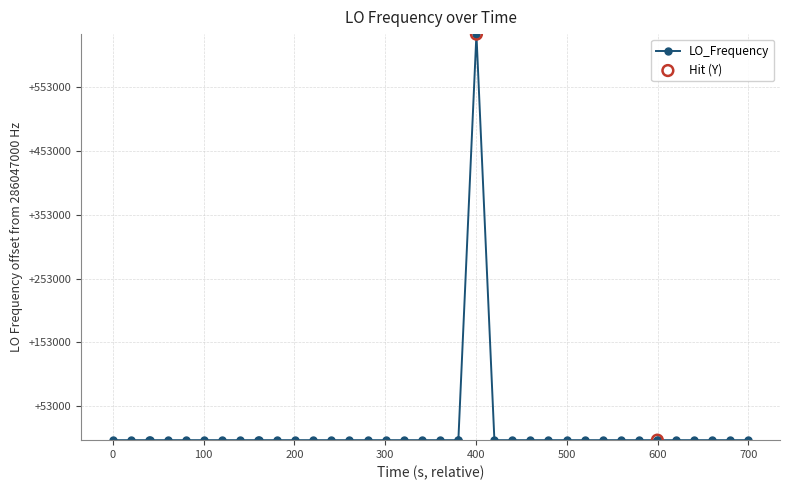

Is this an area chart (filled region under the line)?

No